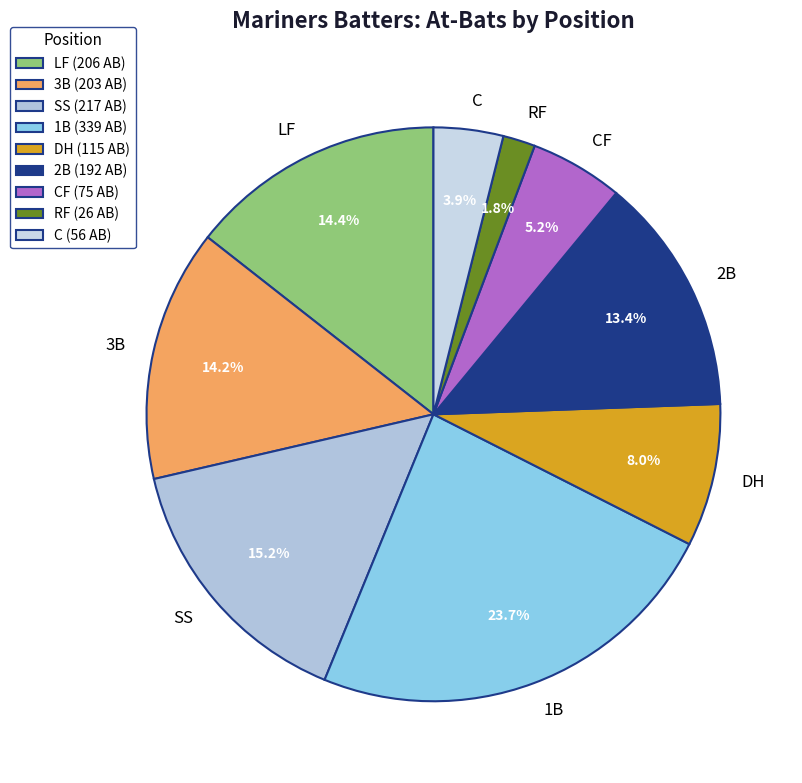

Combined, do CF and 2B account for over 50%?

No